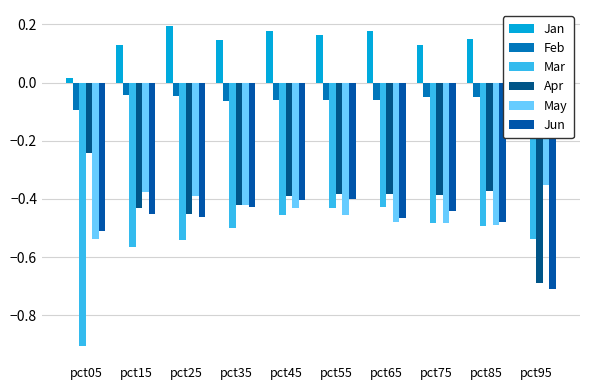

How many categories are shown in the chart?

10